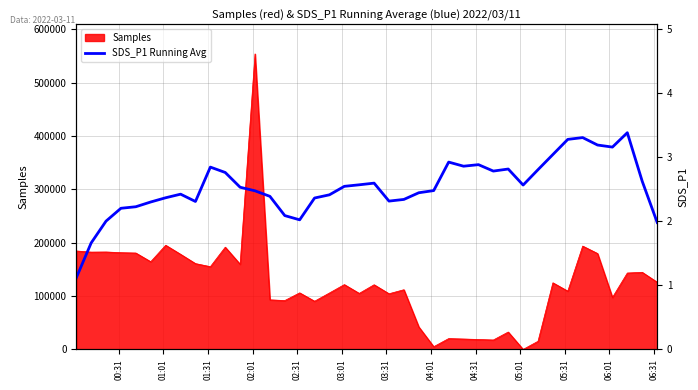

What is the sum of all values?

101.3